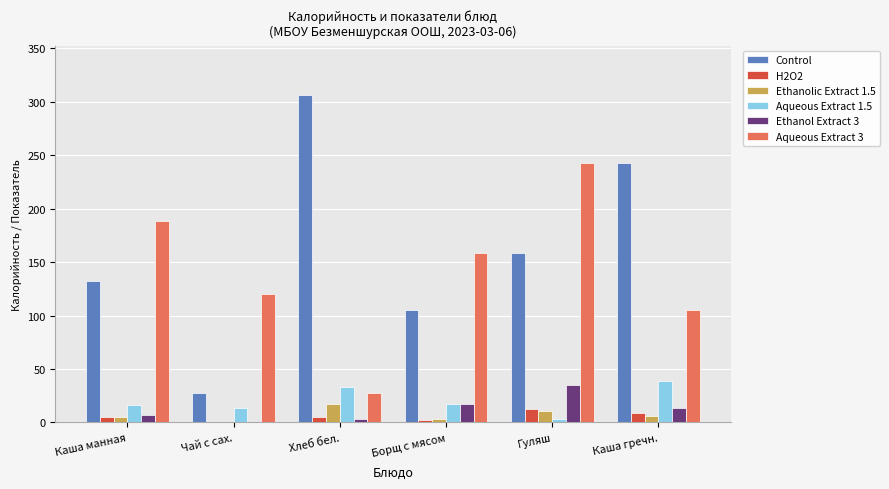

True or false: Ethanol Extract 3 has a value of 17.7 at Борщ с мясом.

True